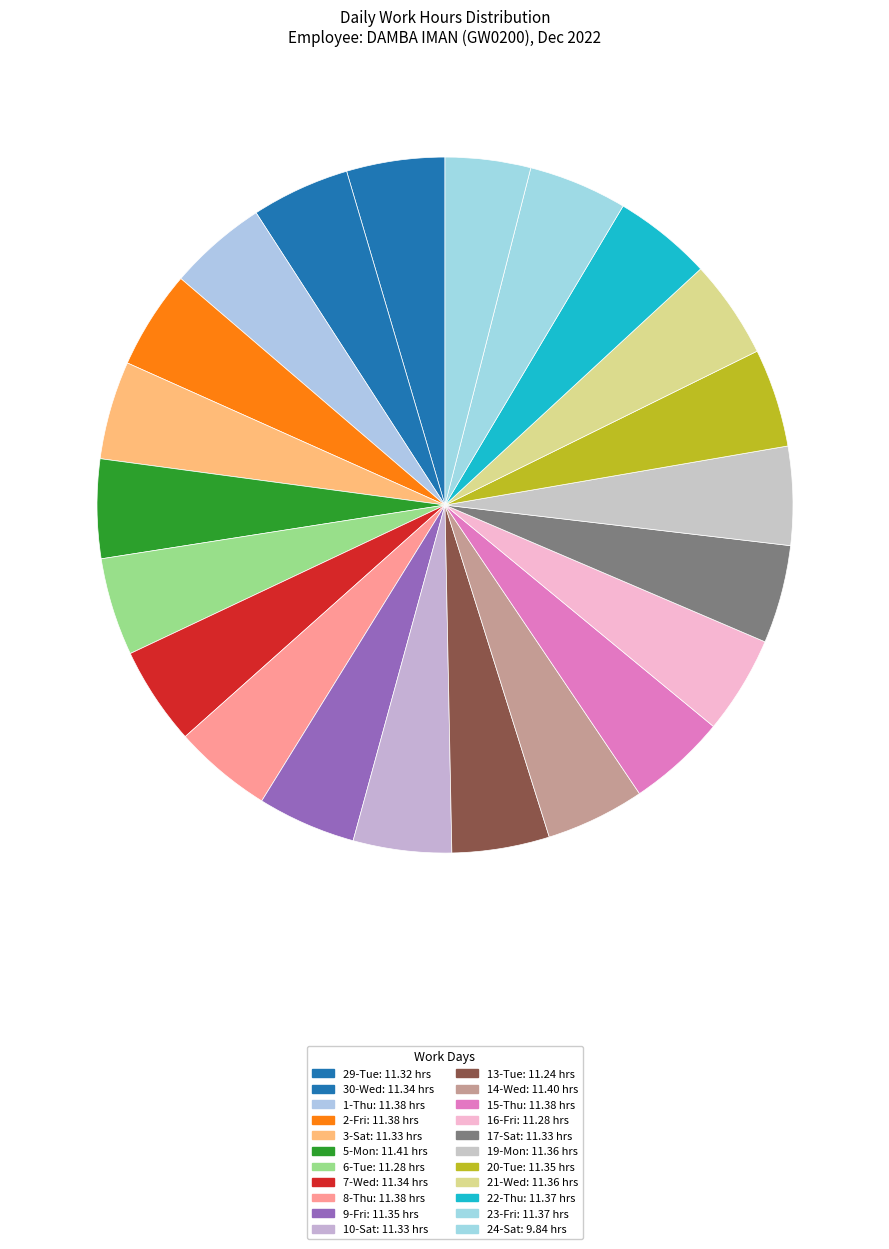

True or false: 17-Sat accounts for 5% of the total.

True